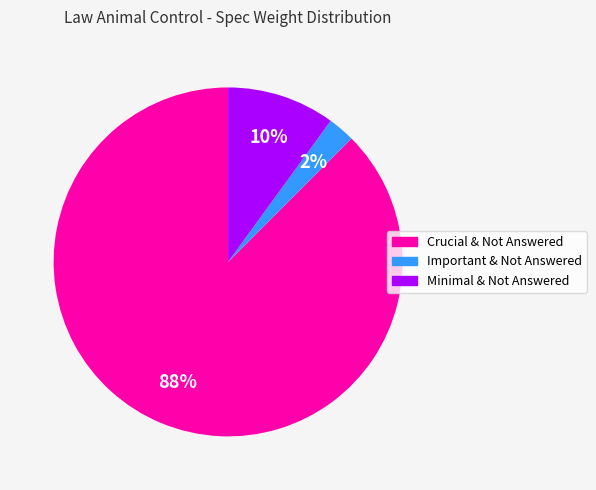

Rank the categories by value from highest to lowest.

Crucial & Not Answered, Minimal & Not Answered, Important & Not Answered